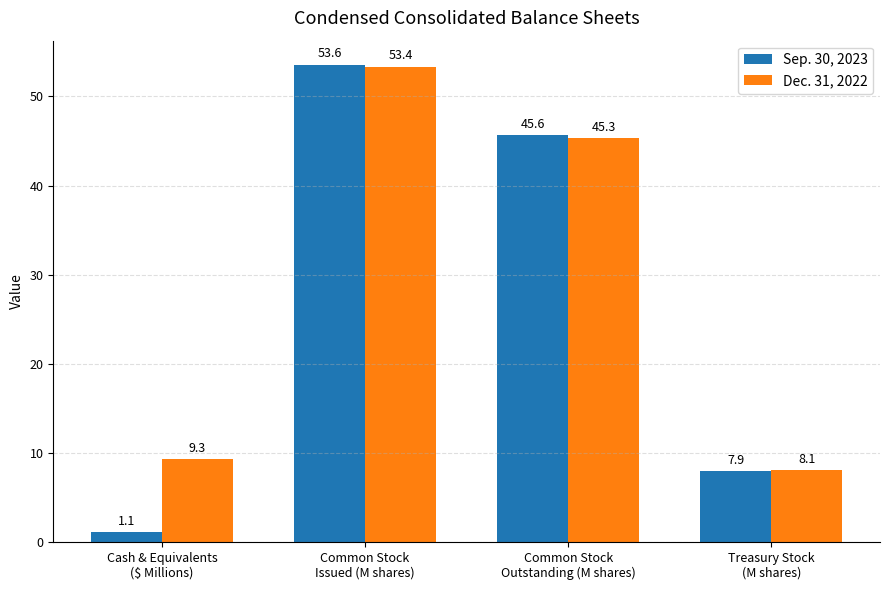

What is the sum of all Dec. 31, 2022 values?

116.0